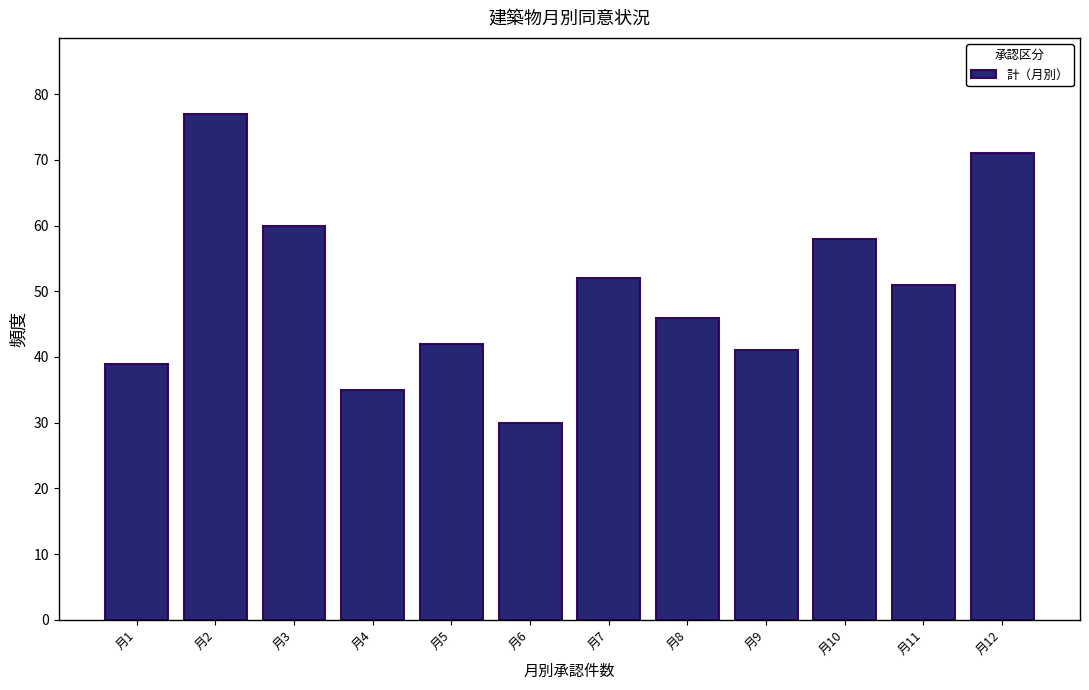

Reading left to right, transcribe all the data shown in this chart.

39	77	60	35	42	30	52	46	41	58	51	71